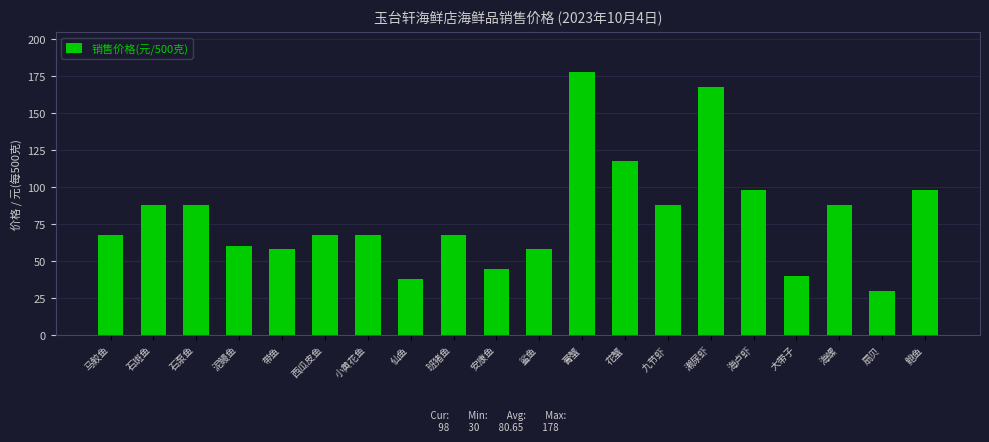

Approximately how many times larger is the value at 膏蟹 compared to 石斑鱼?

2.0